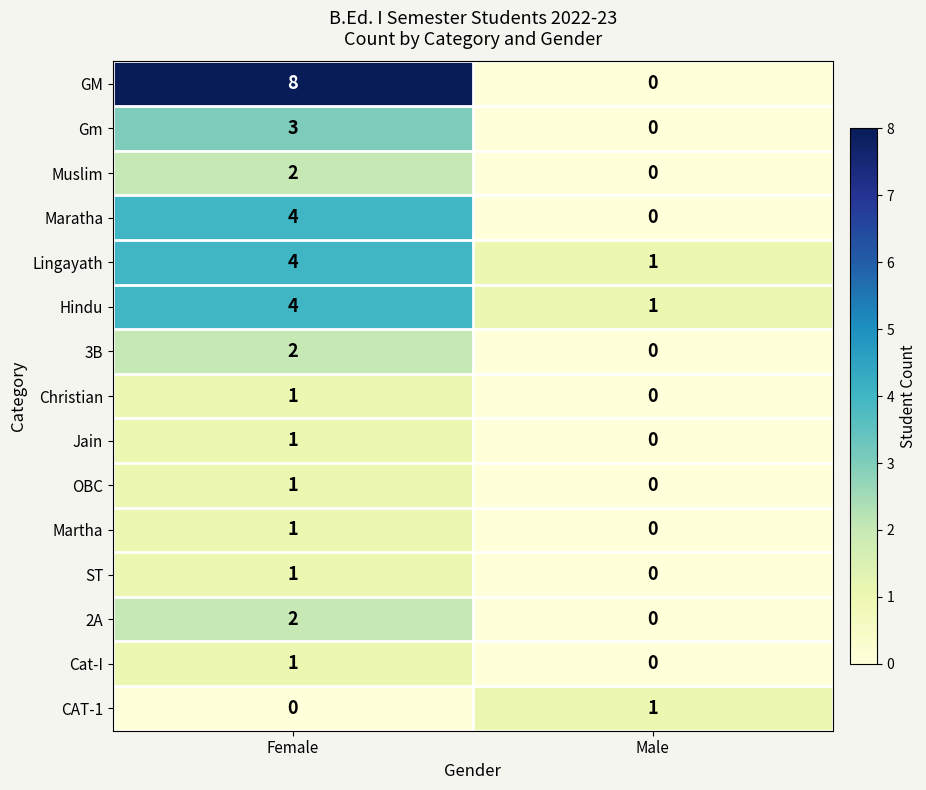

How many distinct data groups are displayed?

15